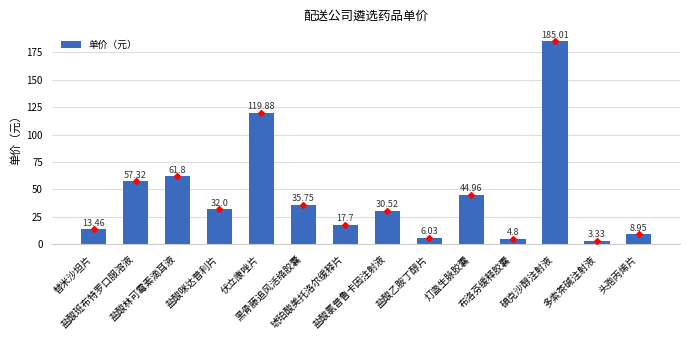

How many distinct data groups are displayed?

1